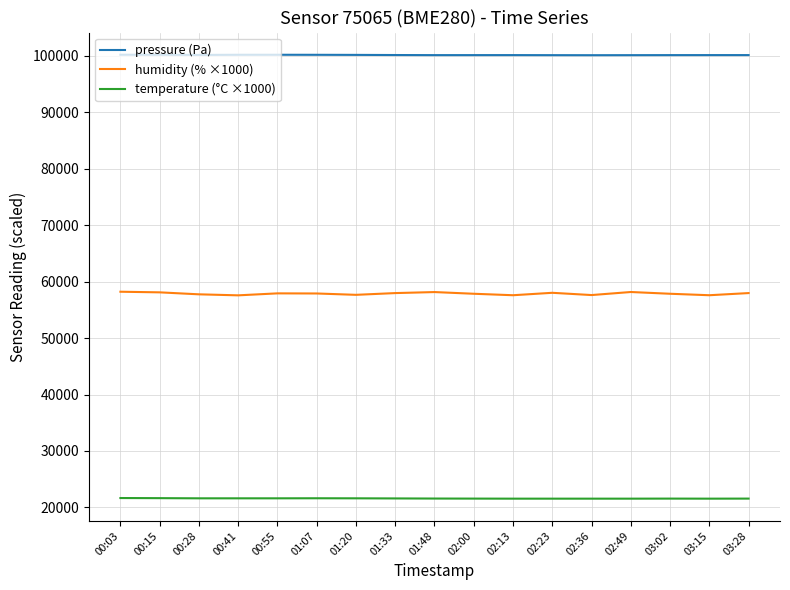

Rank the series at 00:41 from lowest to highest value.

temperature (°C ×1000), humidity (% ×1000), pressure (Pa)